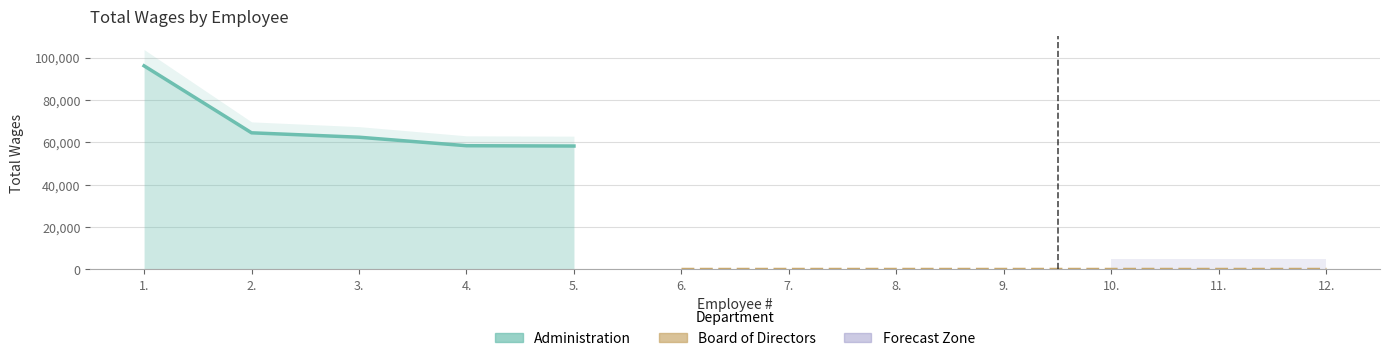

True or false: there are more than 1 points higher than both neighbors.

False